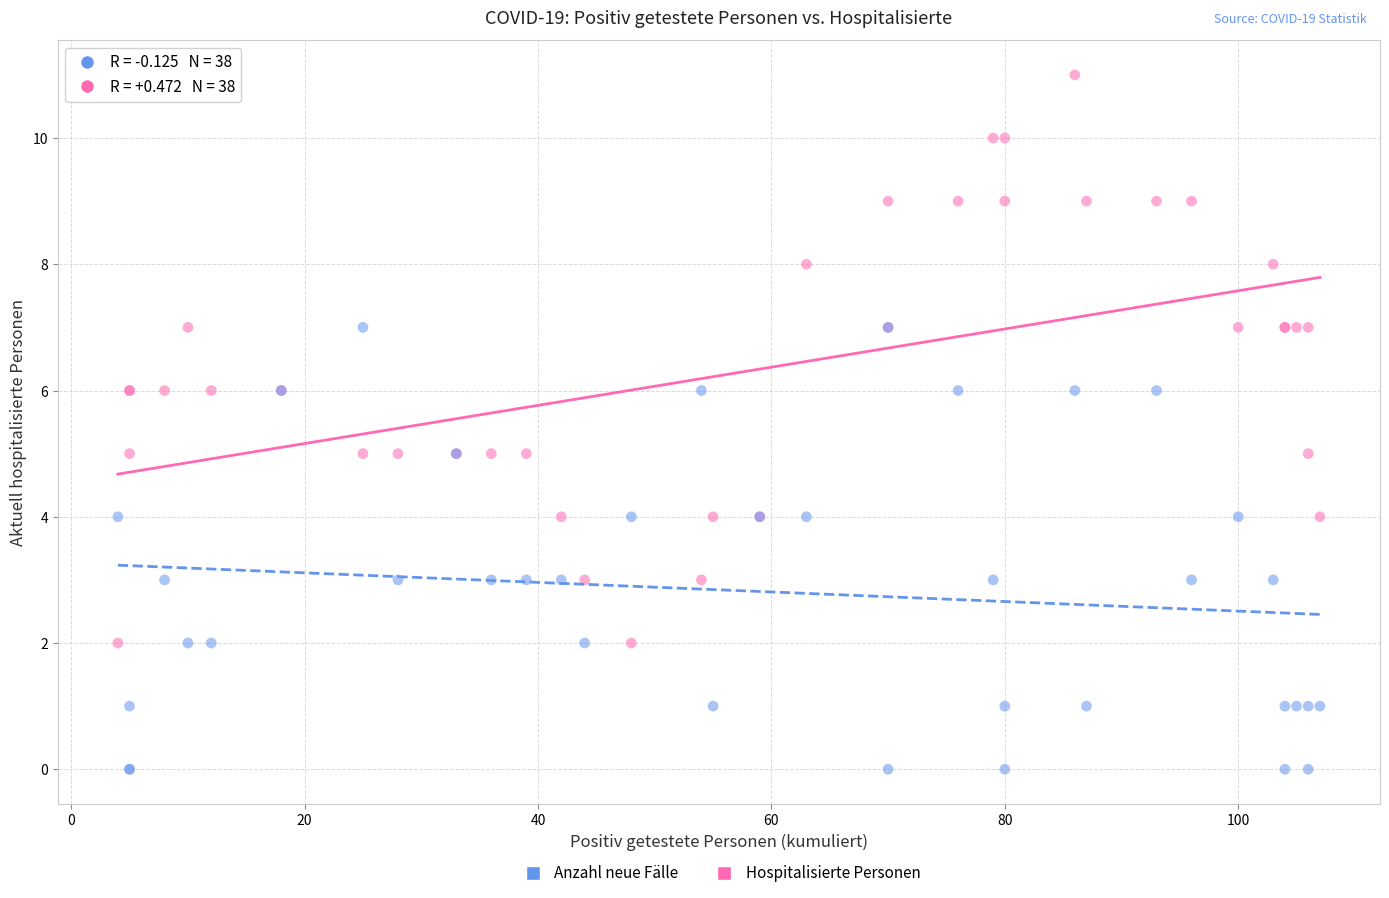

Which series contains the lowest Y value?

Anzahl neue Fälle